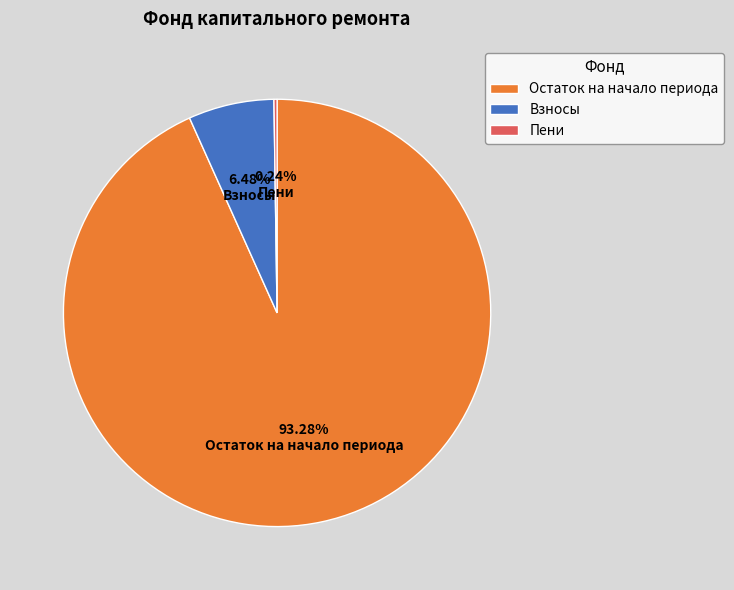

Which slice is the largest?

Остаток на начало периода